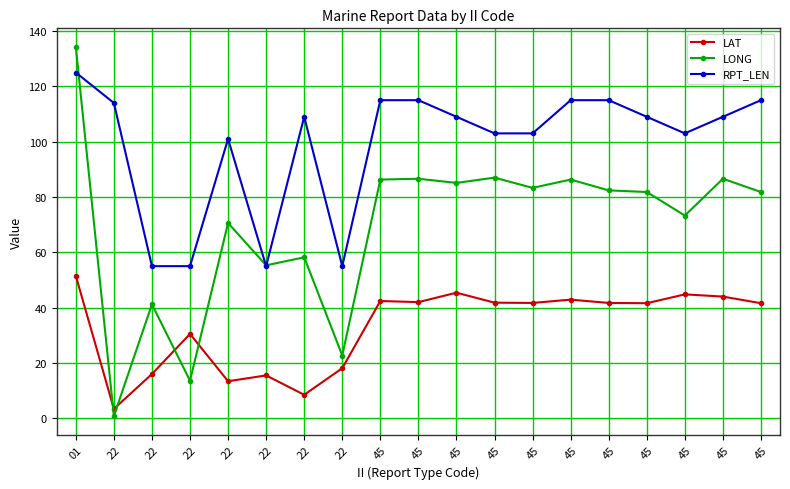

What are all the series names shown in the legend?

LAT, LONG, RPT_LEN